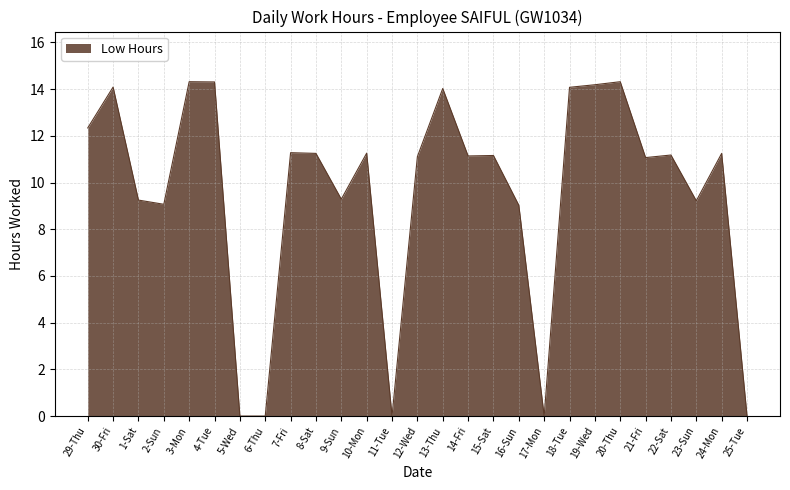

Where is the first local maximum?

30-Fri